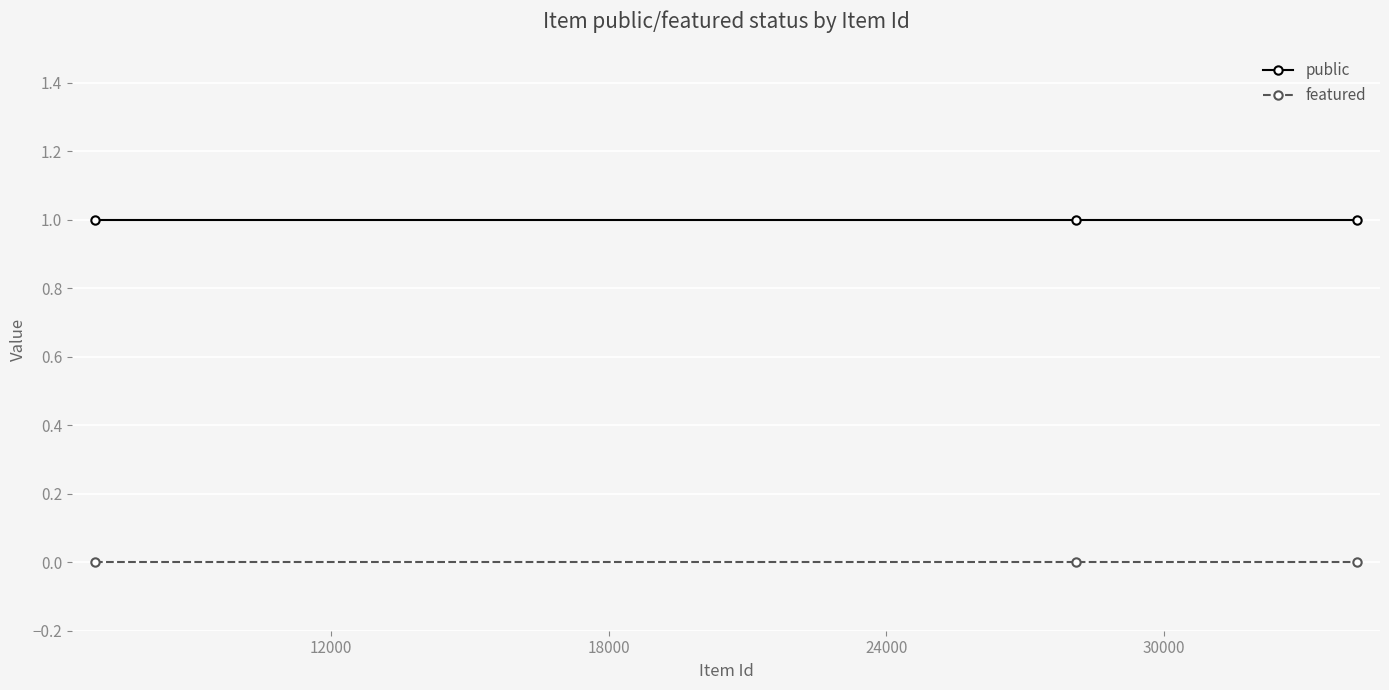

List the series in order of their peak value, highest first.

public, featured